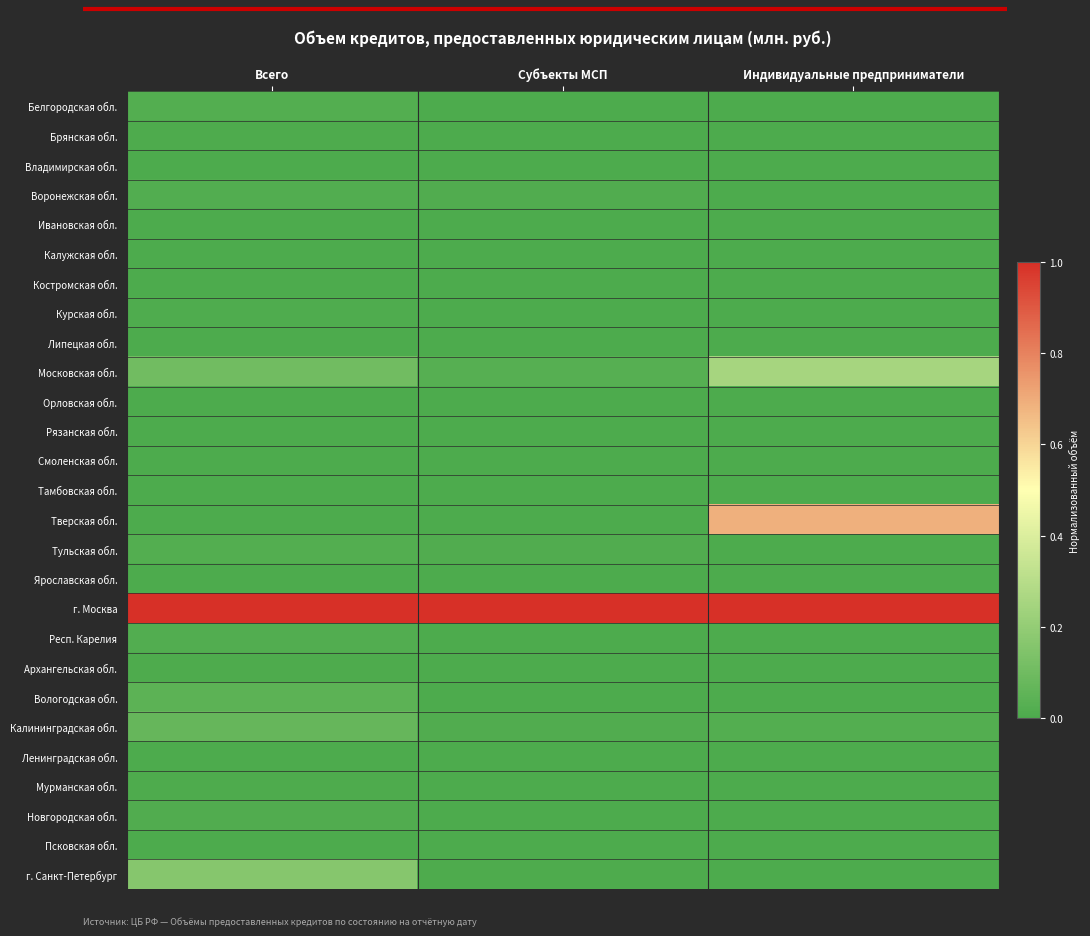

What is the difference between the highest and lowest values at Субъекты МСП?

1.0